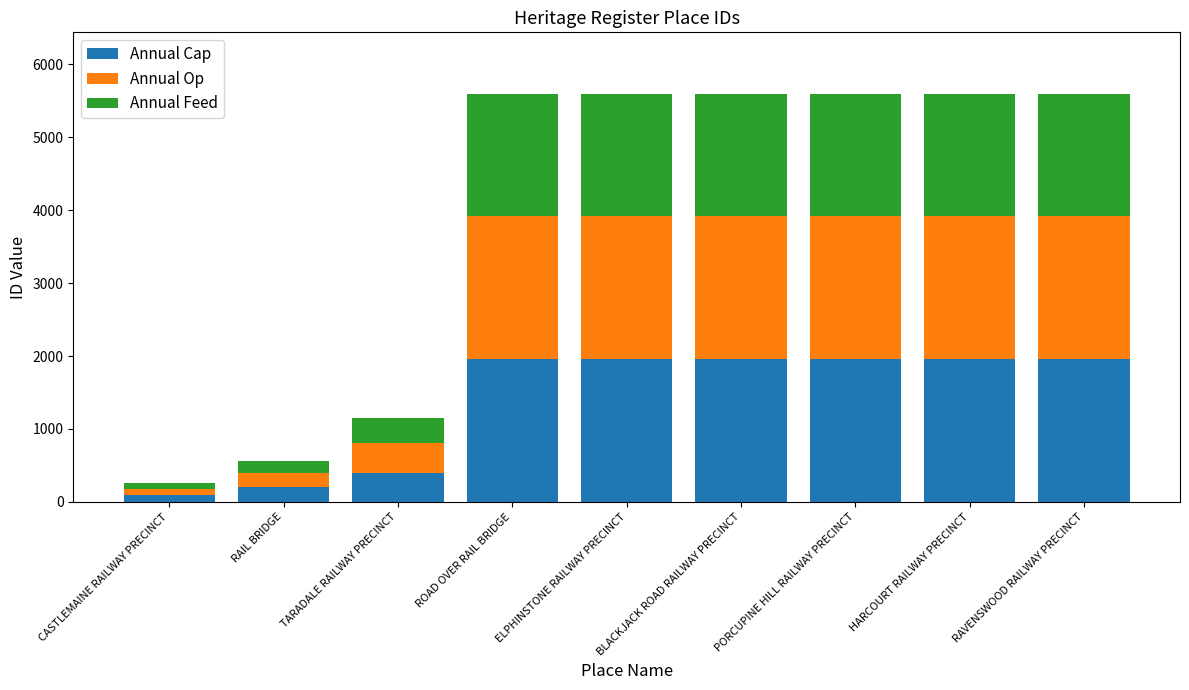

What are all the series names shown in the legend?

Annual Cap, Annual Op, Annual Feed